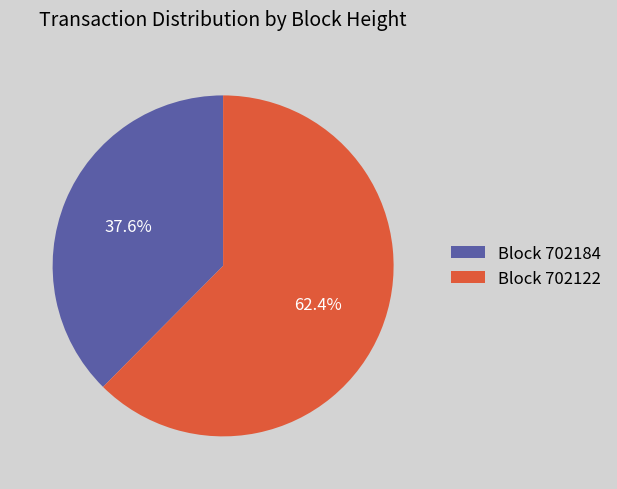

What percentage do Block 702122 and Block 702184 together represent?

100.0%